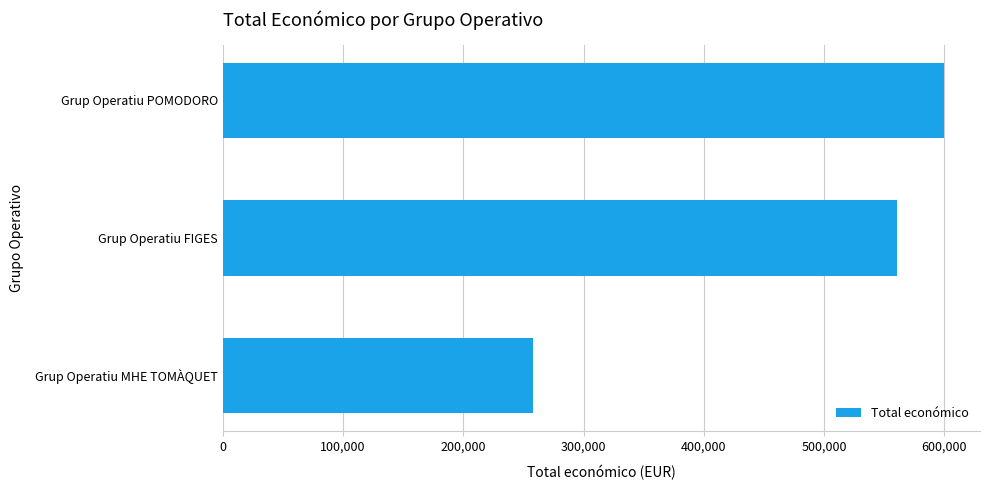

Approximately how many times larger is the value at Grup Operatiu POMODORO compared to Grup Operatiu FIGES?

1.1